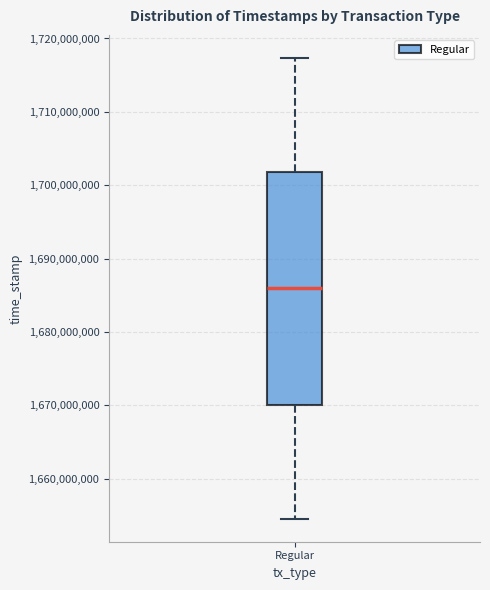

Where does the lower whisker of the box for Regular end on the y-axis? The values are not printed on the chart, so give them approximately, as read against the axis.

1655000000